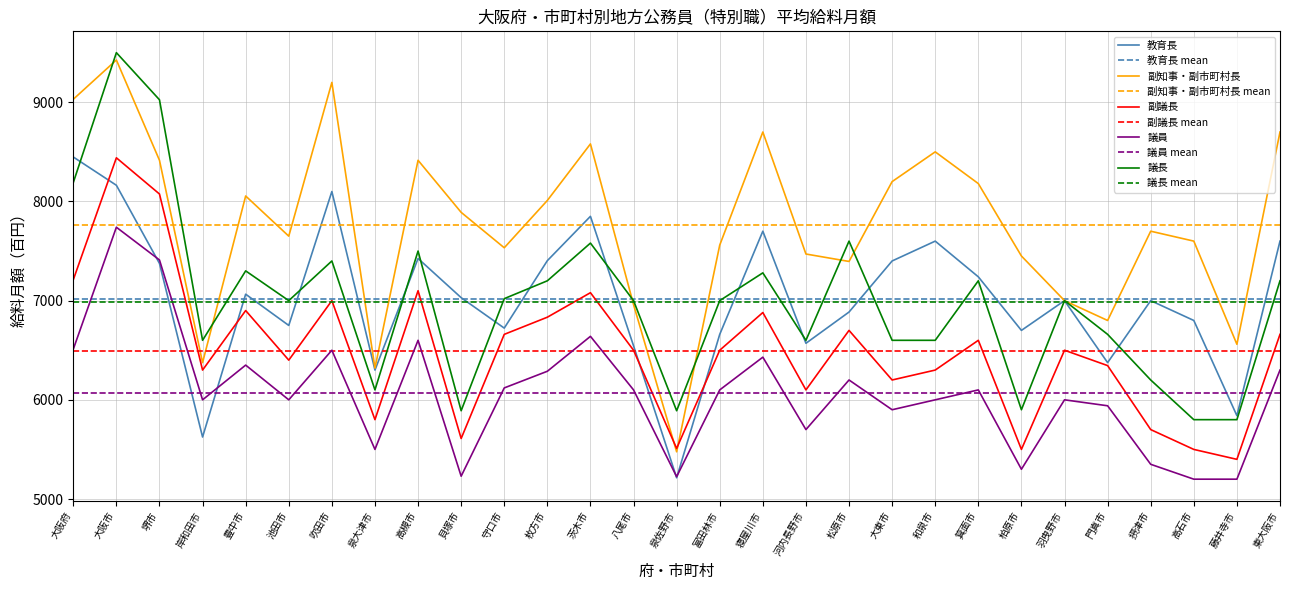

True or false: 議員 and 議長 cross at least once.

False